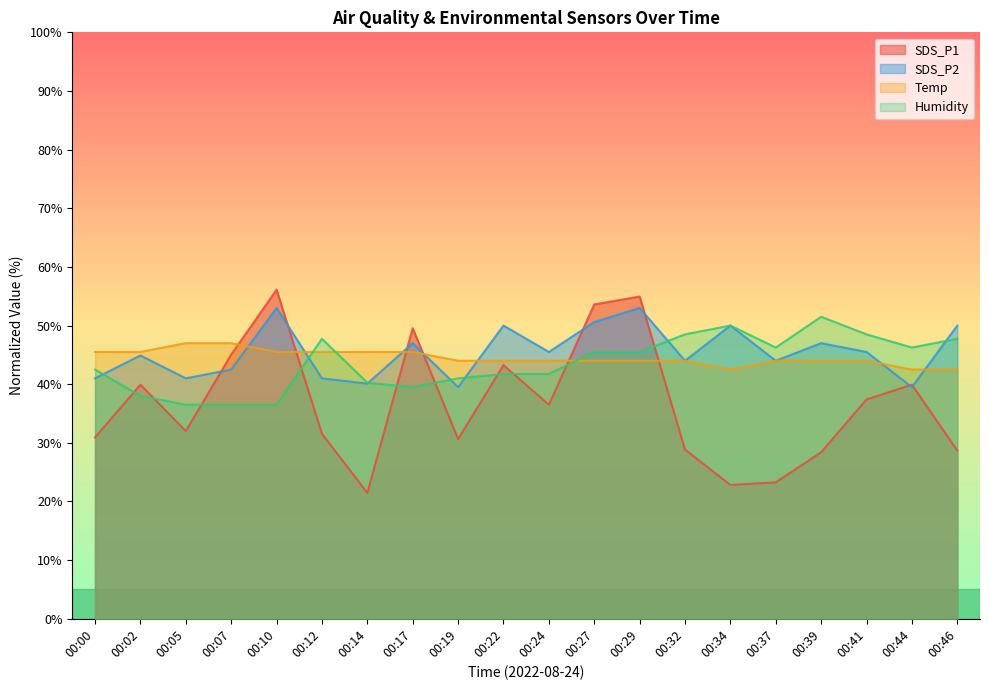

What is the spread (max minus min) of values at 00:37?

23.0